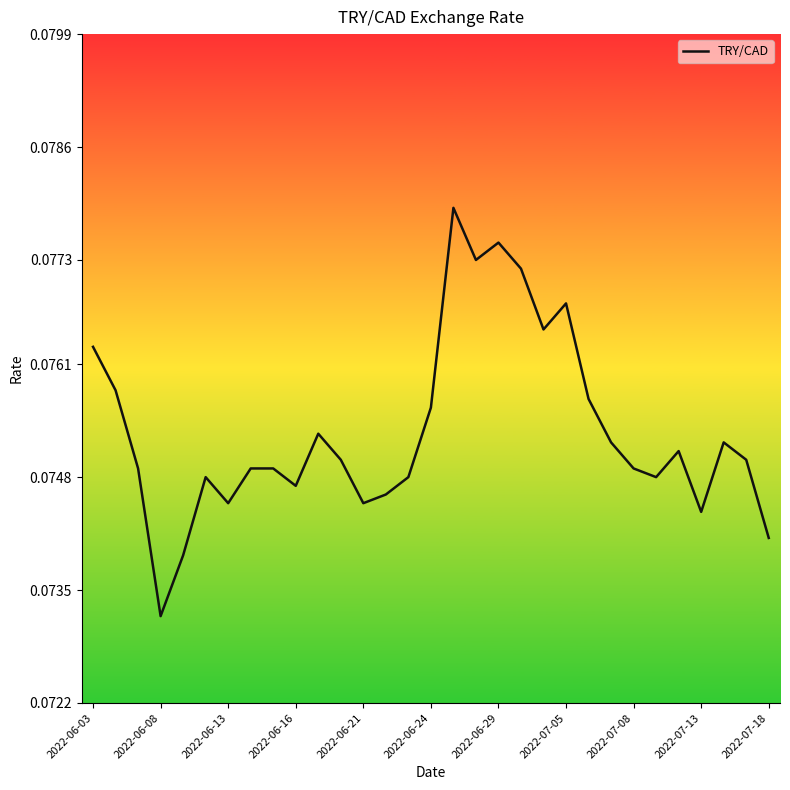

How many distinct data groups are displayed?

1